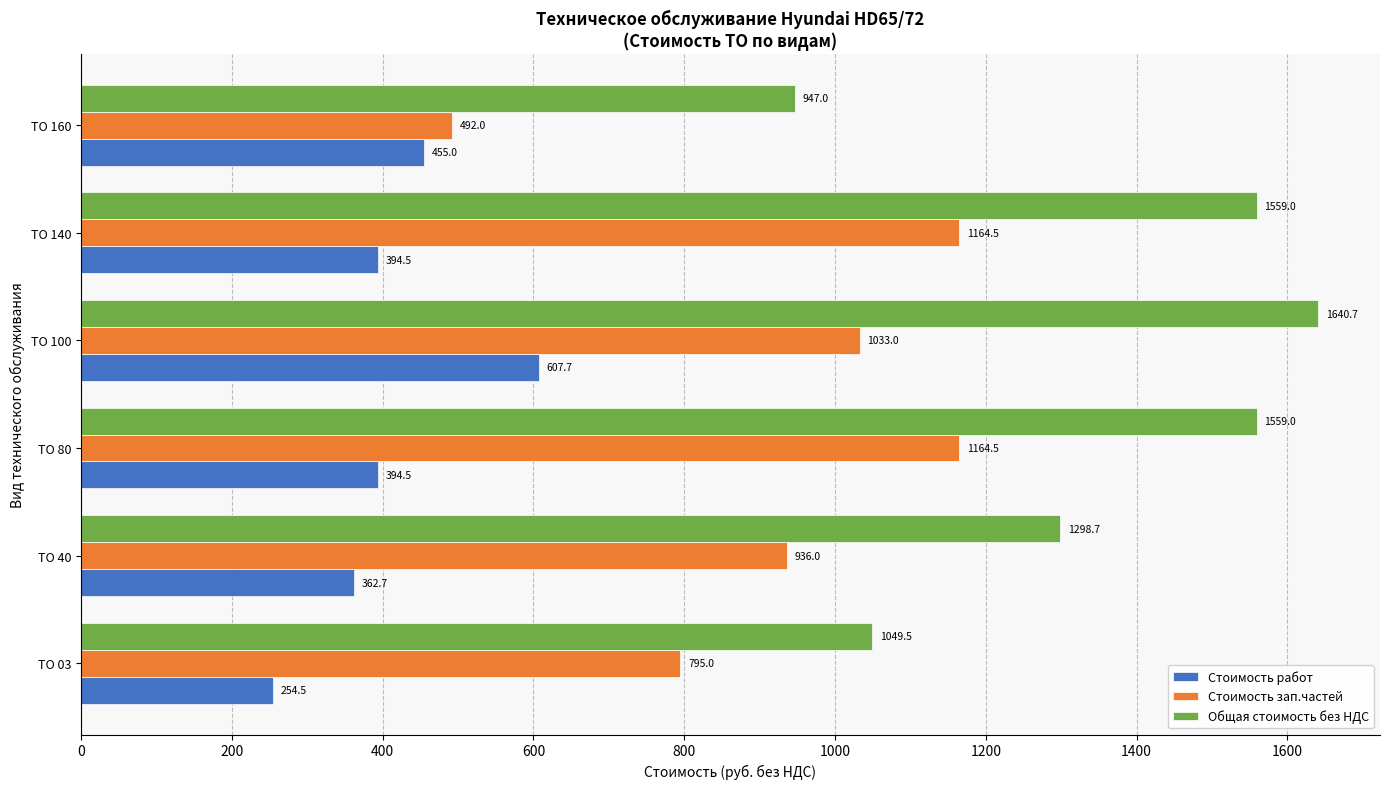

Is it true that Общая стоимость без НДС equals 1049.5 at ТО 03?

True